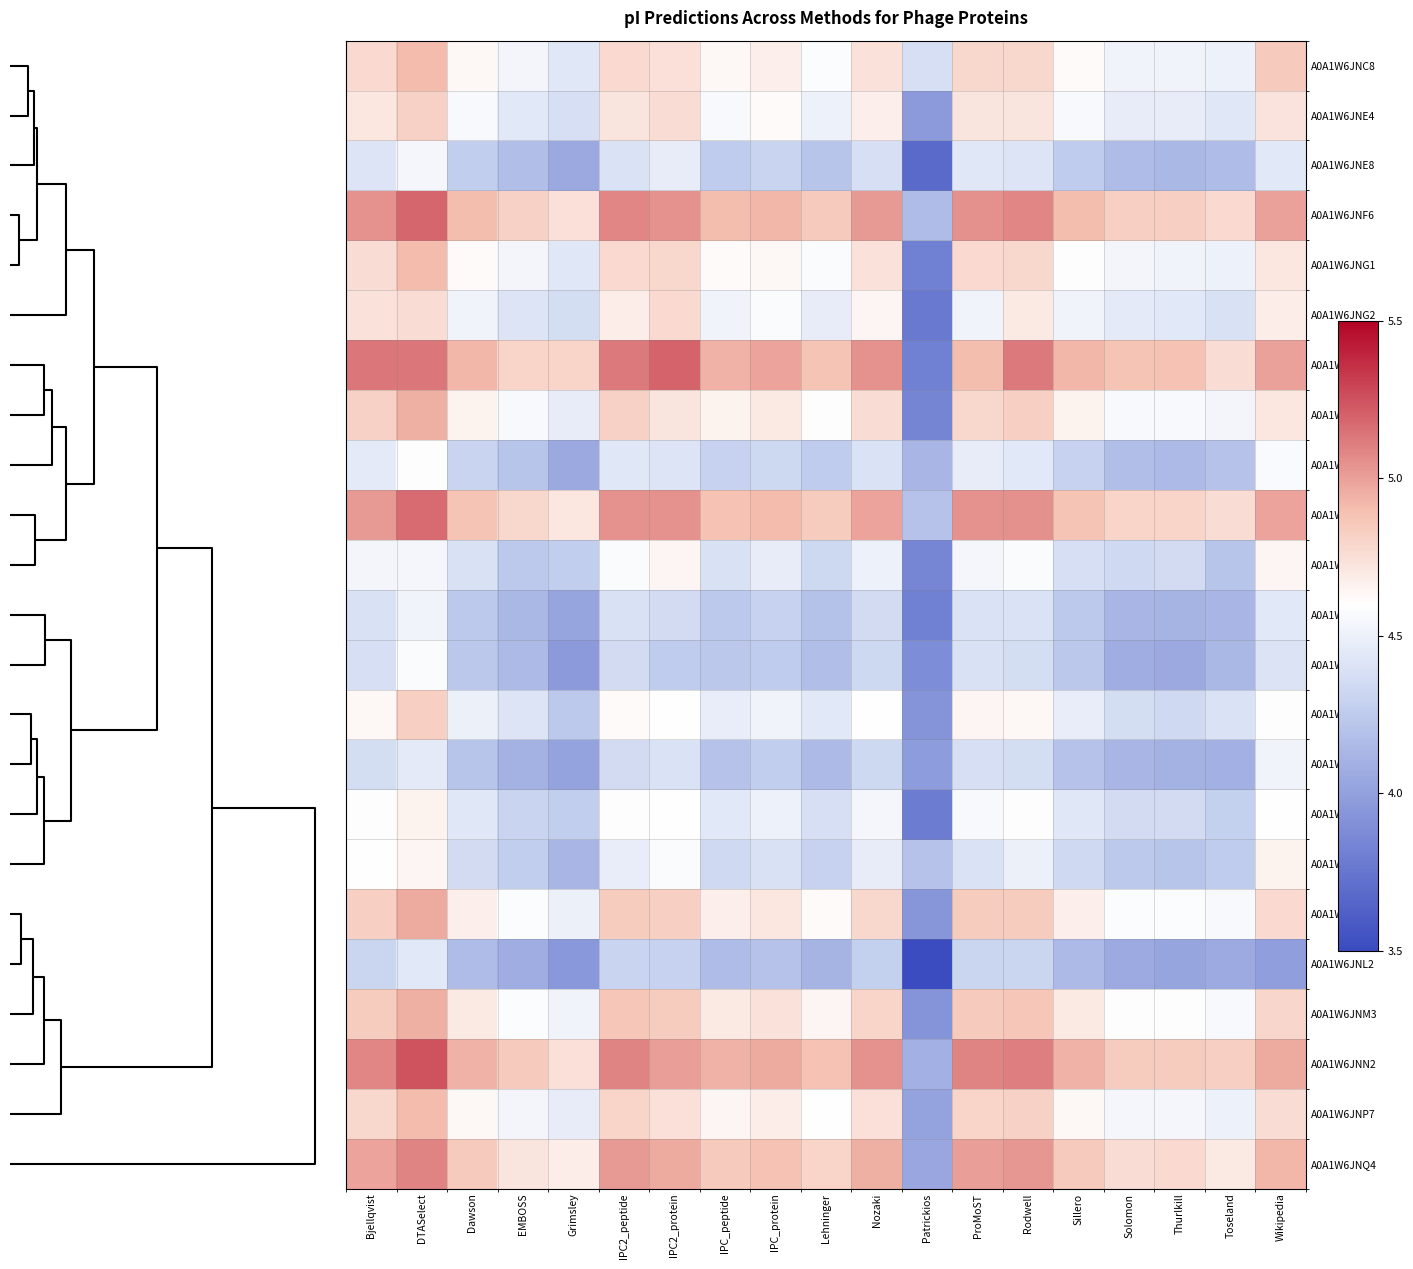

Rank the series at Solomon from highest to lowest value.

A0A1W6JNG6, A0A1W6JNN2, A0A1W6JNF6, A0A1W6JNH8, A0A1W6JNQ4, A0A1W6JNM3, A0A1W6JNK7, A0A1W6JNG9, A0A1W6JNP7, A0A1W6JNG1, A0A1W6JNC8, A0A1W6JNE4, A0A1W6JNG2, A0A1W6JNJ4, A0A1W6JNK0, A0A1W6JNH9, A0A1W6JNK3, A0A1W6JNH7, A0A1W6JNE8, A0A1W6JNI6, A0A1W6JNJ9, A0A1W6JNJ0, A0A1W6JNL2